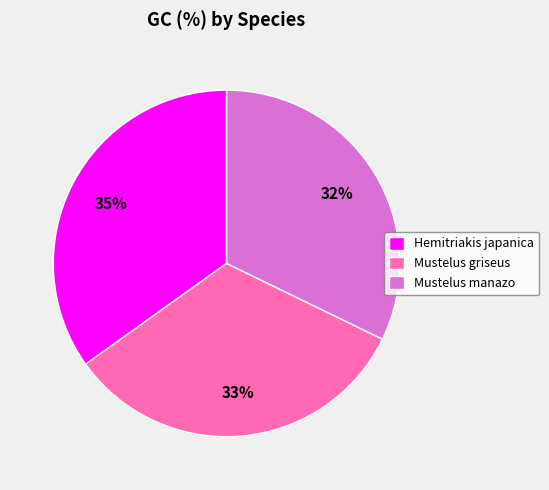

Is there any slice that represents more than half of the pie?

No